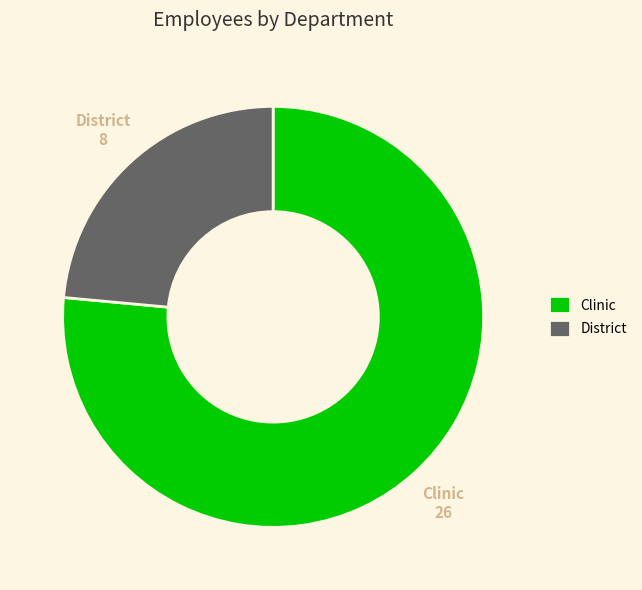

Is the sum of Clinic and District greater than half?

Yes